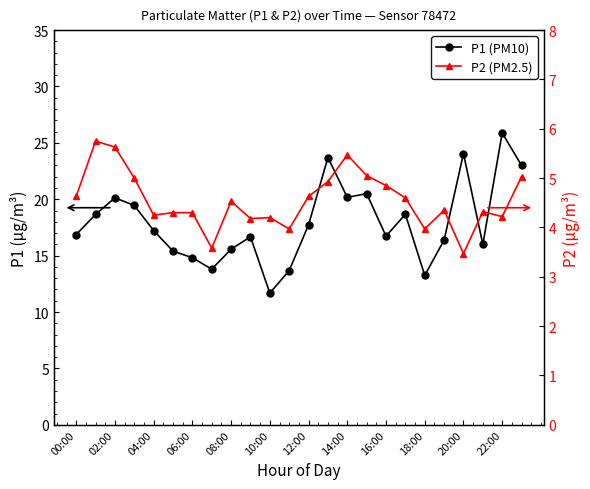

True or false: P2 (PM2.5) and P1 (PM10) cross at least once.

False